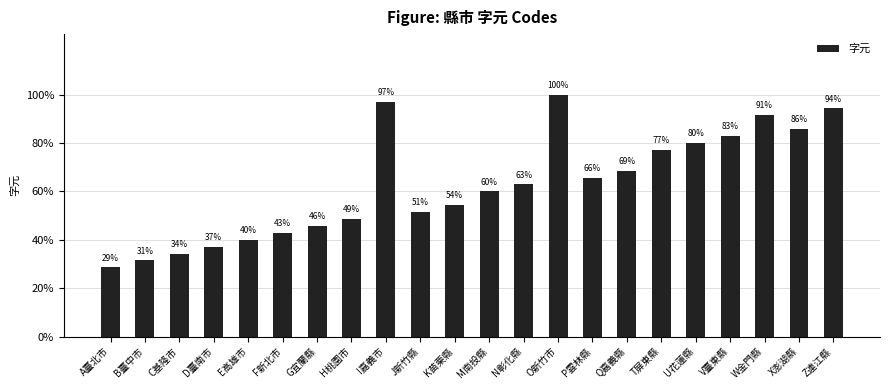

Does the chart contain any negative values?

No